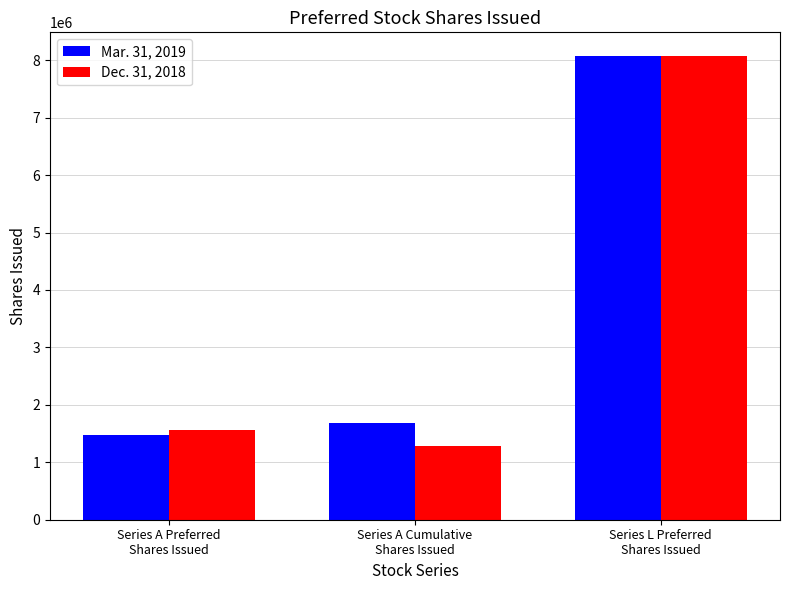

What is the average value of the Dec. 31, 2018 series?

3644765